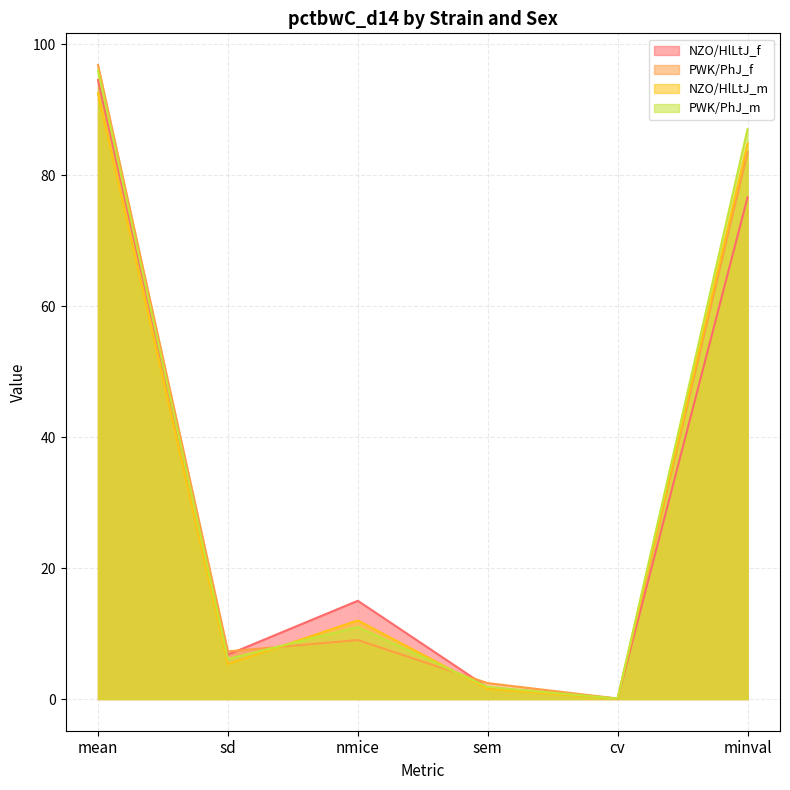

Which category has the highest value in the PWK/PhJ_m series?

mean